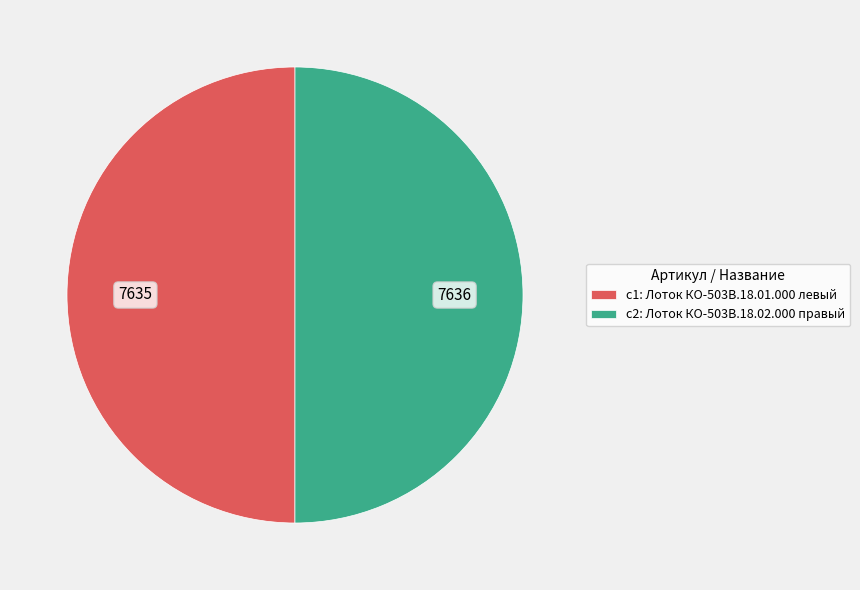

True or false: c1: Лоток КО-503В.18.01.000 левый accounts for 50% of the total.

True